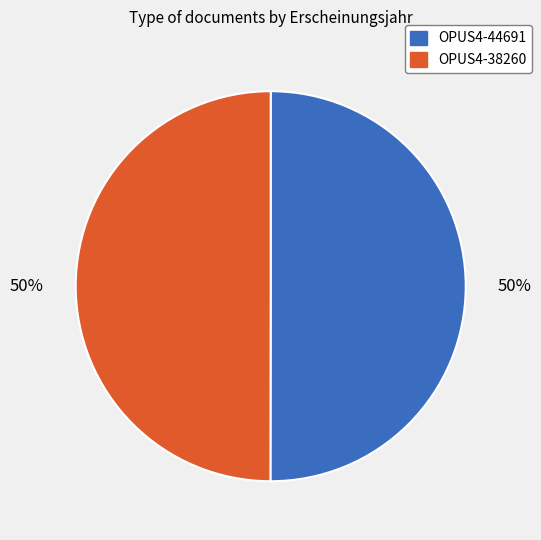

True or false: OPUS4-44691 accounts for 57% of the total.

False